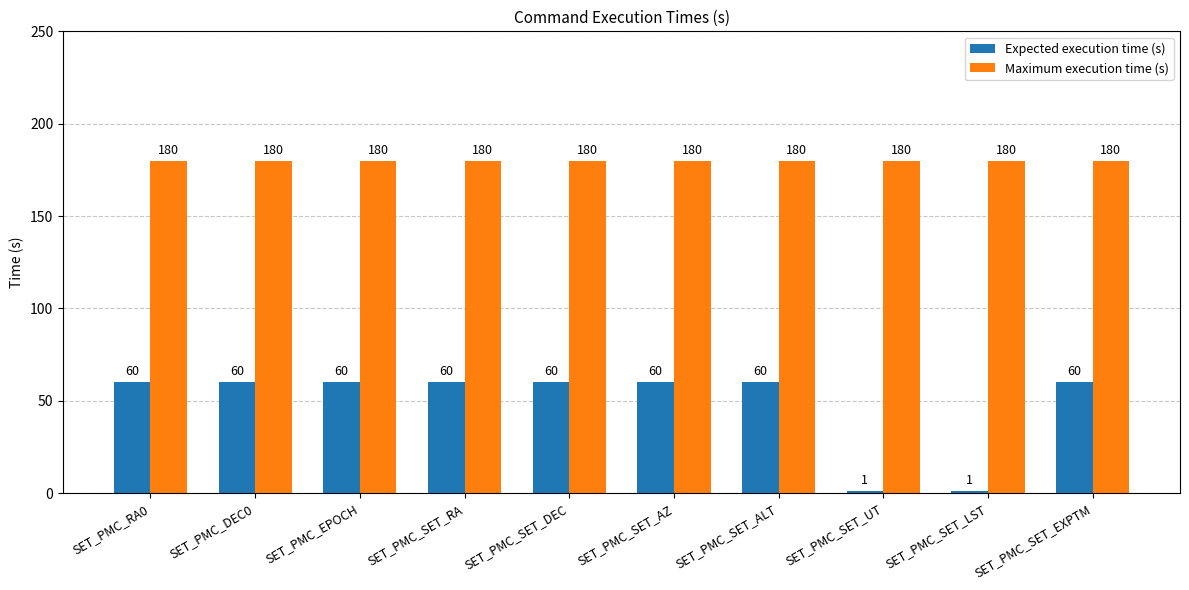

Reading right to left, transcribe all the data shown in this chart.

Expected execution time (s): 60	1	1	60	60	60	60	60	60	60
Maximum execution time (s): 180	180	180	180	180	180	180	180	180	180